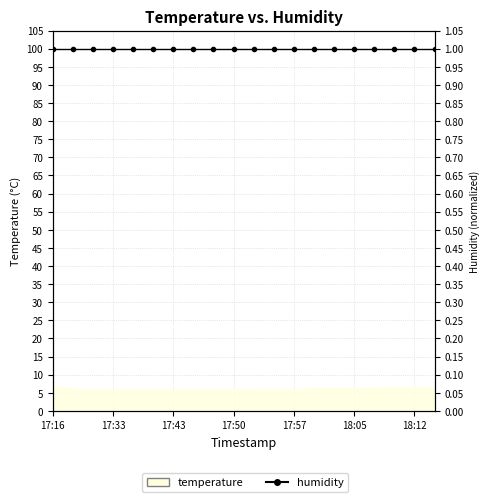

Reading right to left, transcribe all the data shown in this chart.

18:15=6.5	18:12=6.5	18:10=6.4	18:07=6.3	18:05=6.3	18:02=6.2	18:00=6.1	17:57=6.0	17:55=6.0	17:53=6.0	17:50=5.9	17:48=5.9	17:45=5.9	17:43=5.8	17:40=5.8	17:38=5.8	17:33=5.8	17:31=5.9	17:28=6.0	17:16=6.8